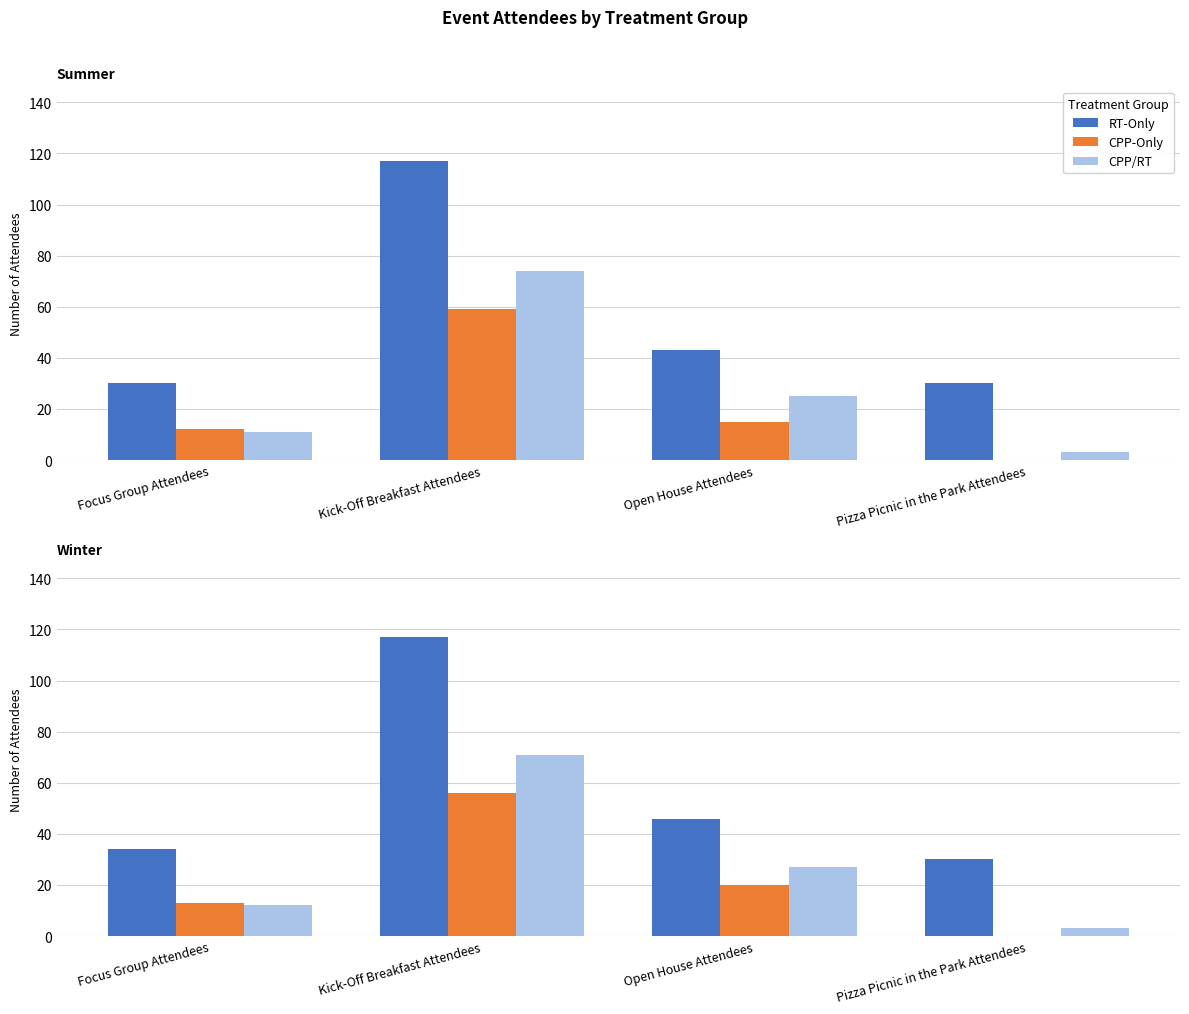

What is the greatest value displayed?

117